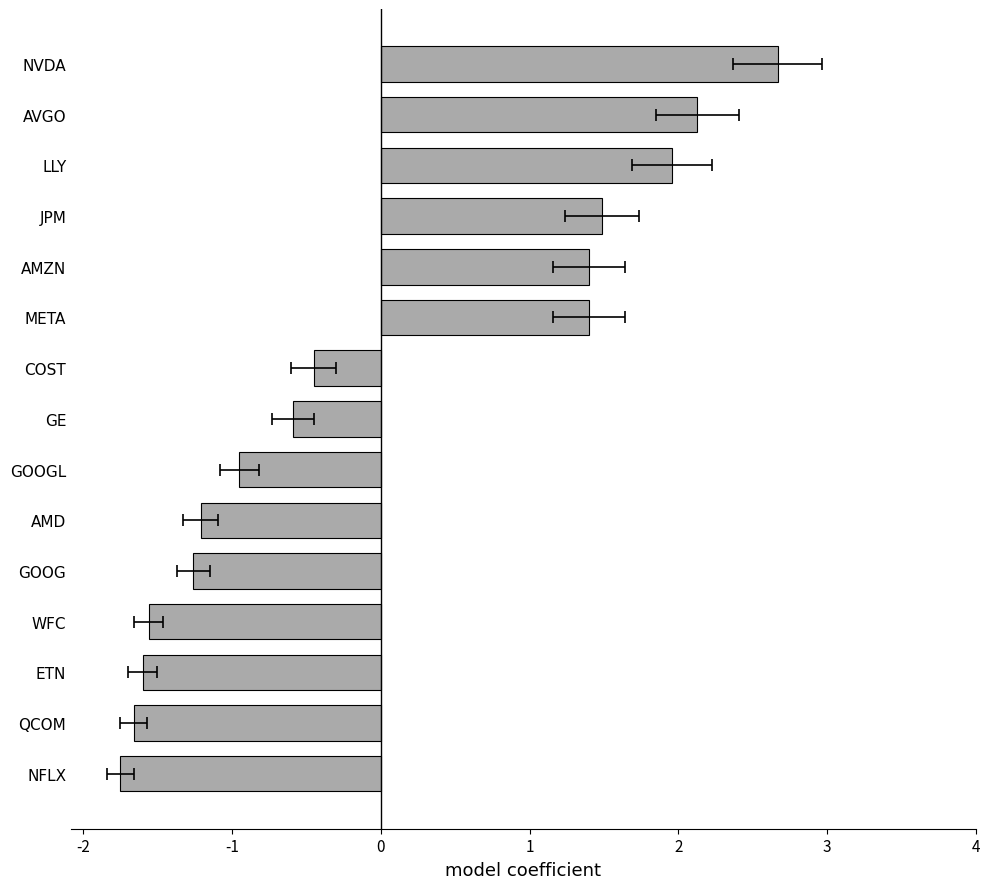

What is the approximate value at GOOG?

-1.3